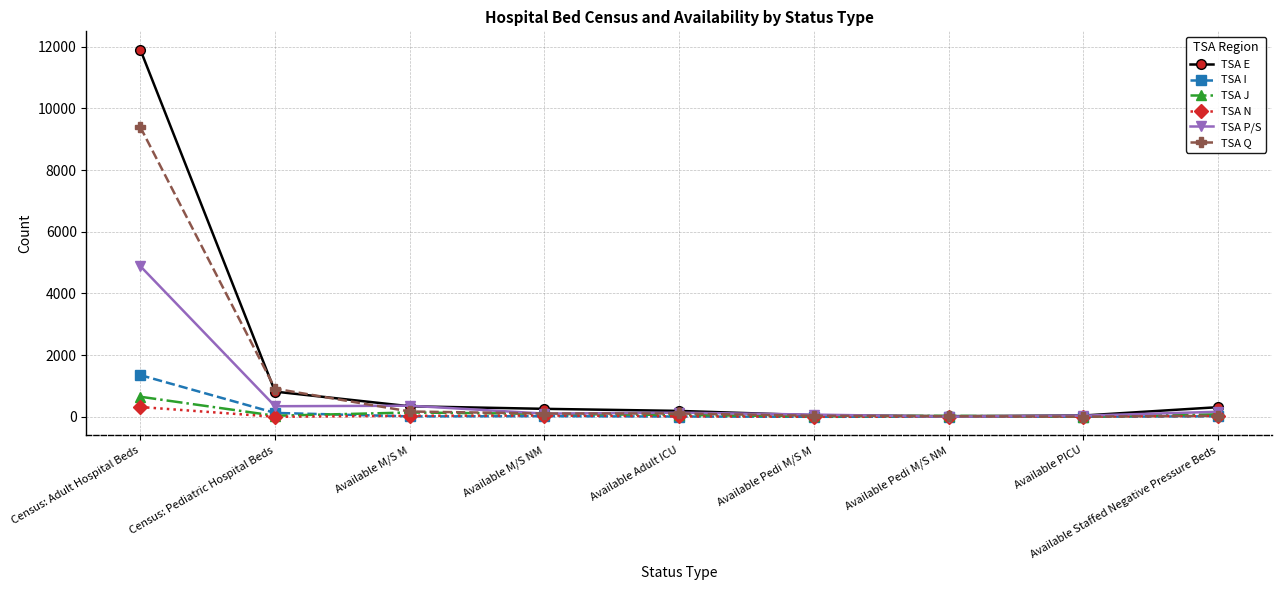

Which series has the largest range (max minus min)?

TSA E